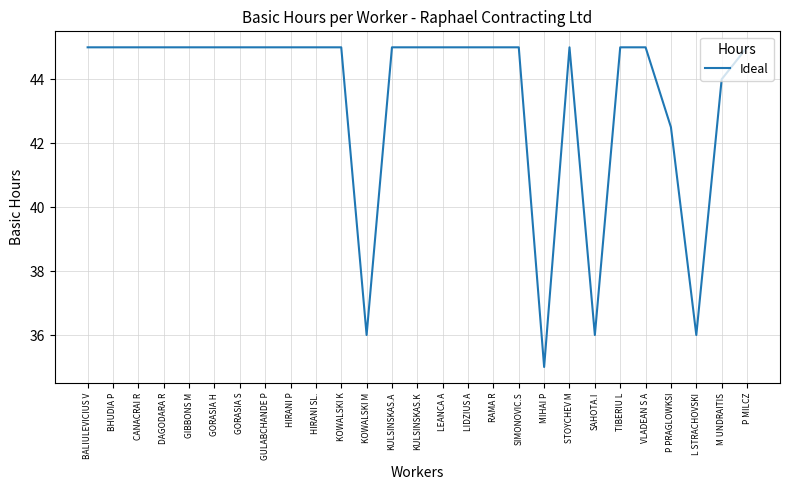

The value at M UNDRAITIS is 44.0. True or false?

True